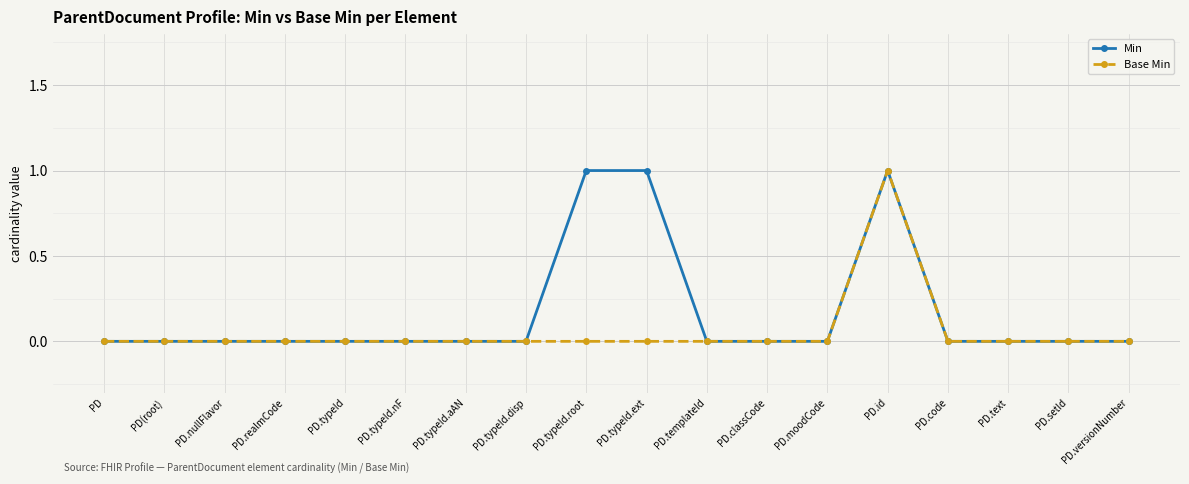

Reading left to right, extract all data points from this chart.

Min: PD=0	PD(root)=0	PD.nullFlavor=0	PD.realmCode=0	PD.typeId=0	PD.typeId.nF=0	PD.typeId.aAN=0	PD.typeId.disp=0	PD.typeId.root=1	PD.typeId.ext=1	PD.templateId=0	PD.classCode=0	PD.moodCode=0	PD.id=1	PD.code=0	PD.text=0	PD.setId=0	PD.versionNumber=0
Base Min: PD=0	PD(root)=0	PD.nullFlavor=0	PD.realmCode=0	PD.typeId=0	PD.typeId.nF=0	PD.typeId.aAN=0	PD.typeId.disp=0	PD.typeId.root=0	PD.typeId.ext=0	PD.templateId=0	PD.classCode=0	PD.moodCode=0	PD.id=1	PD.code=0	PD.text=0	PD.setId=0	PD.versionNumber=0